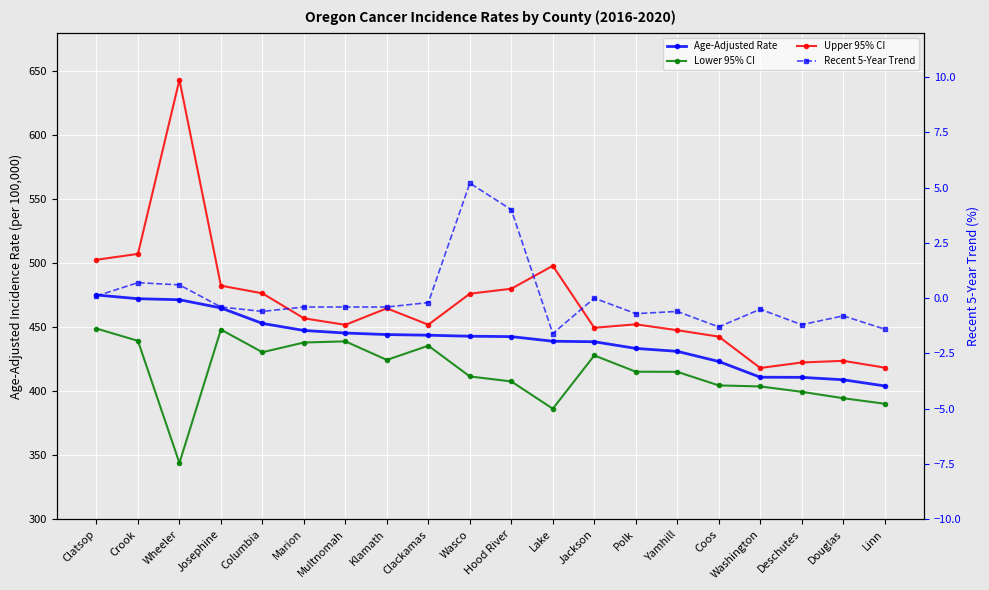

At which category is the sum across all series the highest?

Wheeler